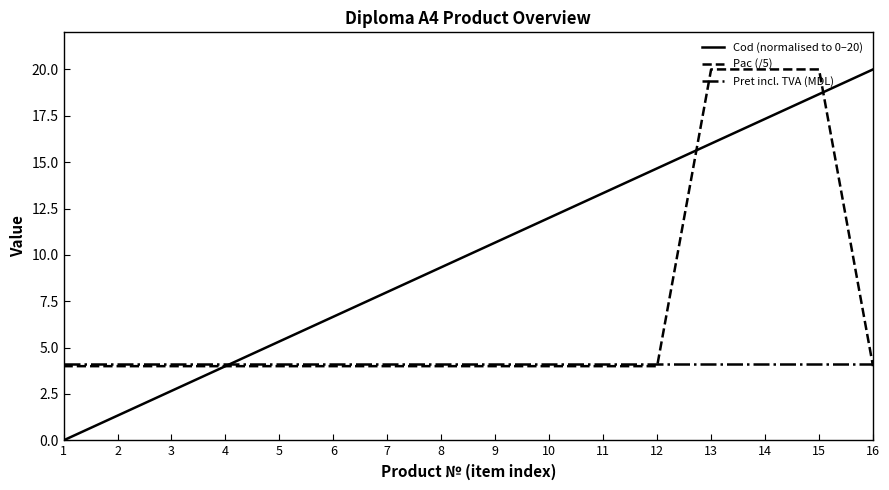

Is this an area chart (filled region under the line)?

No